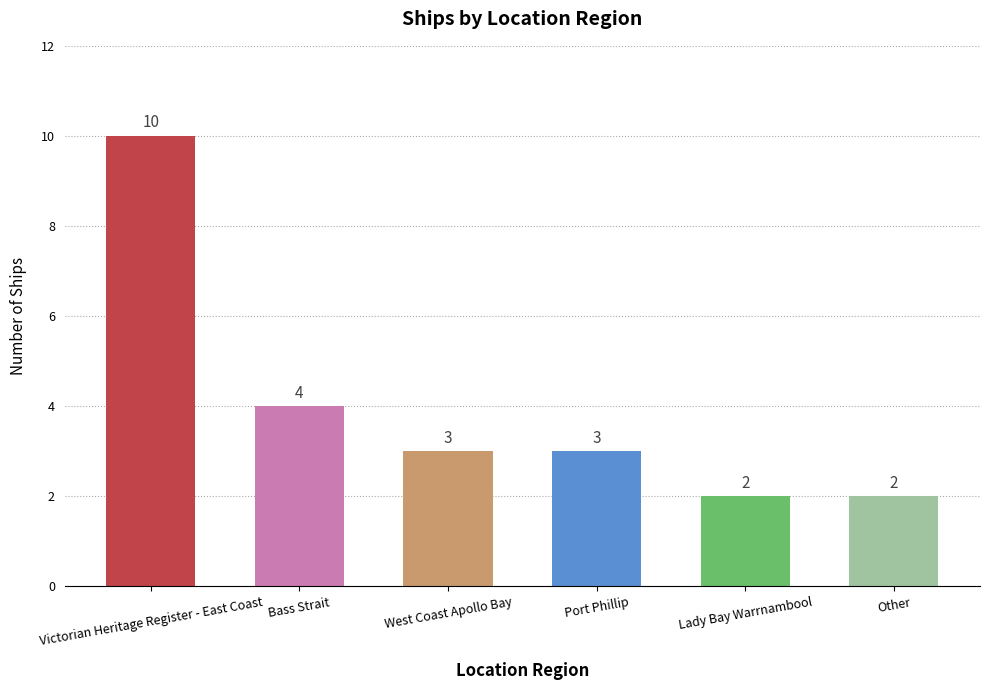

What is the label of the 1st bar from the left?

Victorian Heritage Register - East Coast